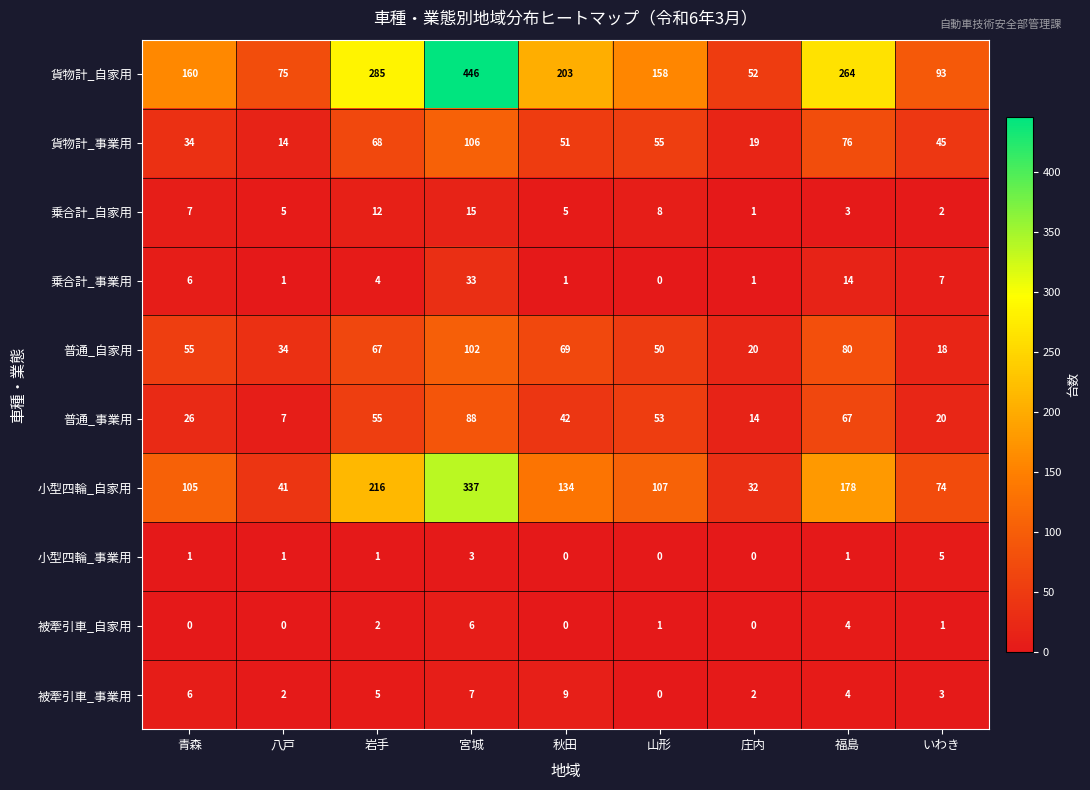

List the series in order of their peak value, highest first.

貨物計_自家用, 小型四輪_自家用, 貨物計_事業用, 普通_自家用, 普通_事業用, 乗合計_事業用, 乗合計_自家用, 被牽引車_事業用, 被牽引車_自家用, 小型四輪_事業用